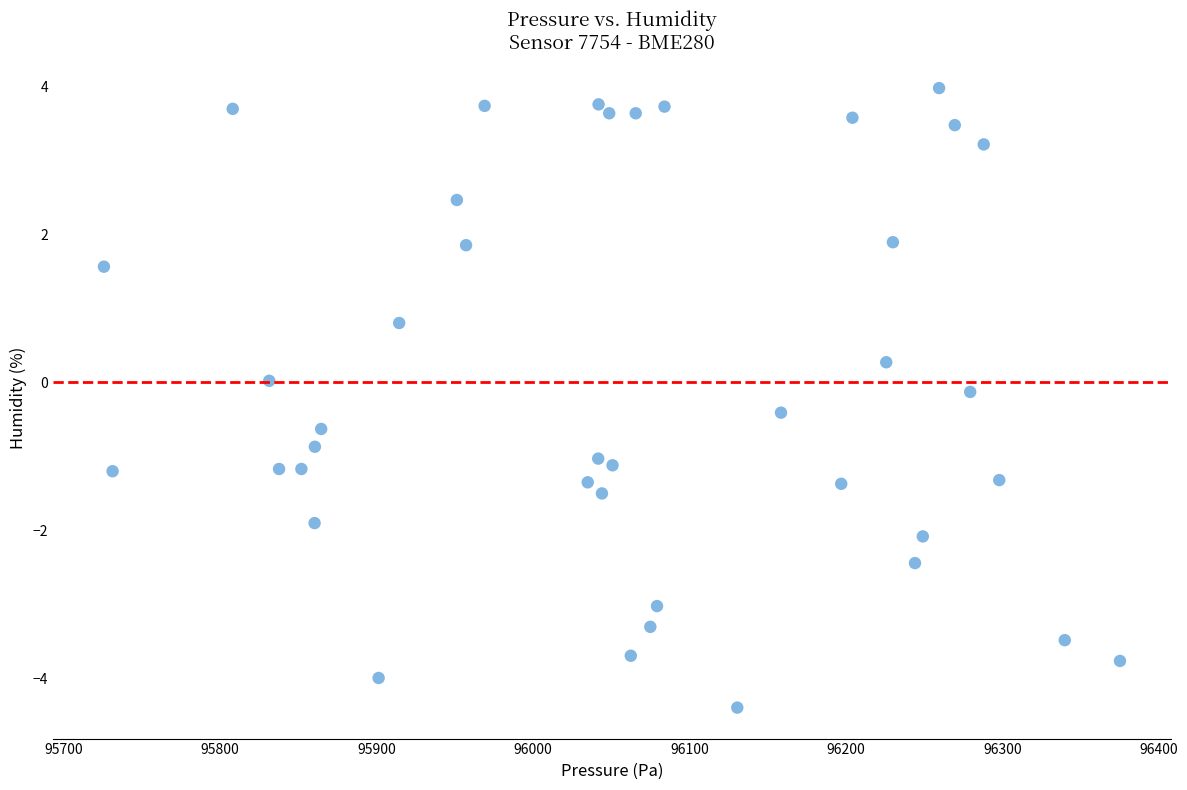

What is the range of X values (max minus min)?

649.6